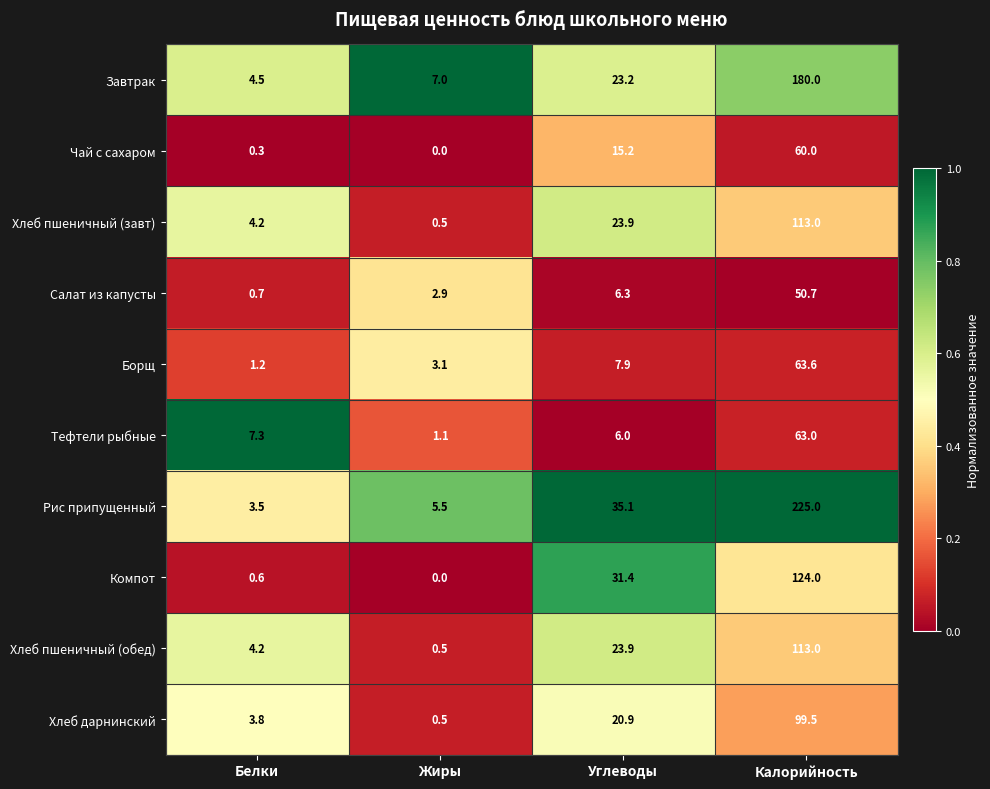

Is it true that Рис припущенный equals 1.6 at Белки?

False